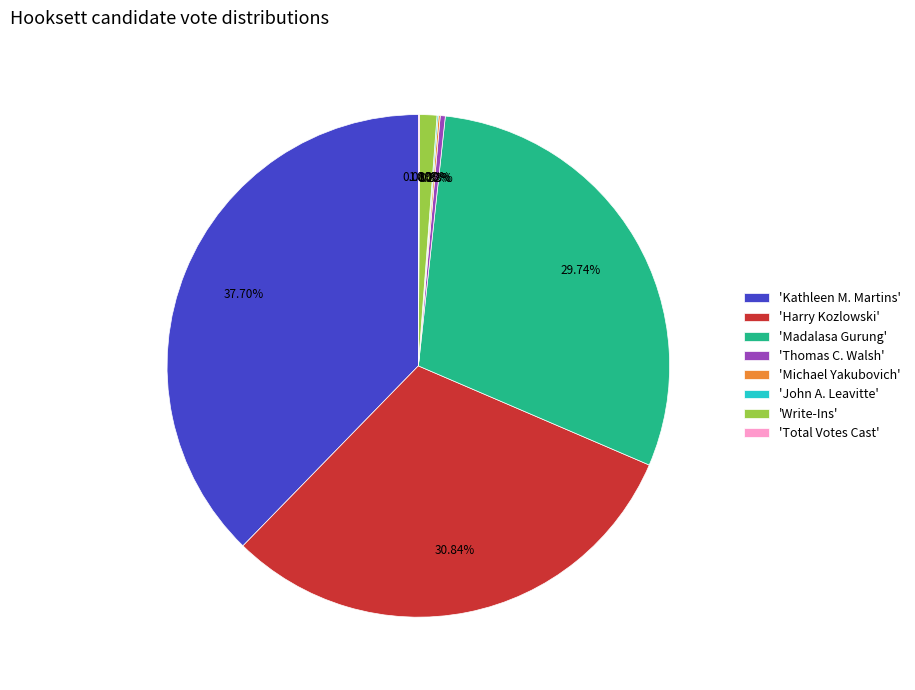

What is the largest slice in the pie chart?

'Kathleen M. Martins'